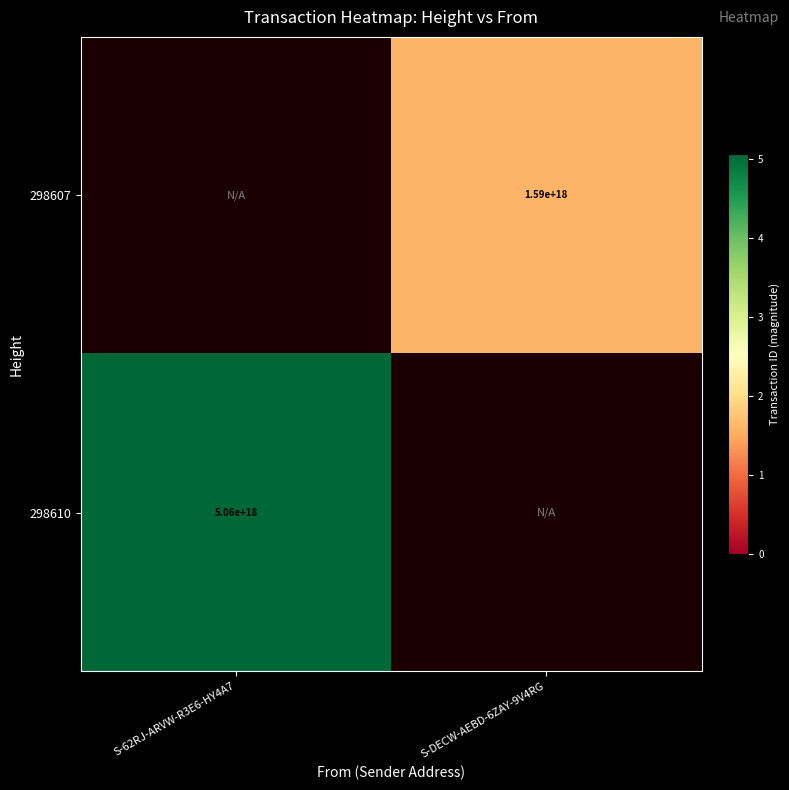

Which category has the highest value across all series?

S-62RJ-ARVW-R3E6-HY4A7